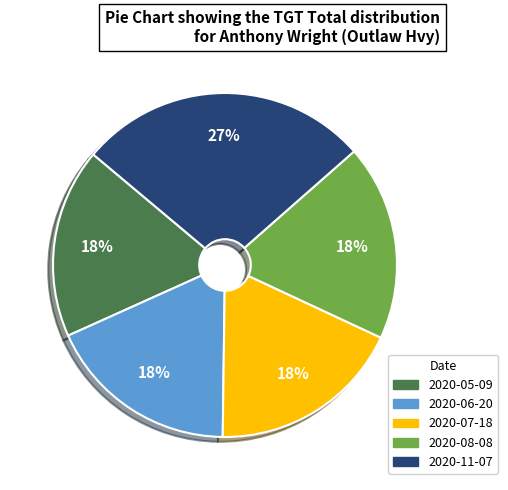

Is the sum of 2020-11-07 and 2020-07-18 greater than half?

No